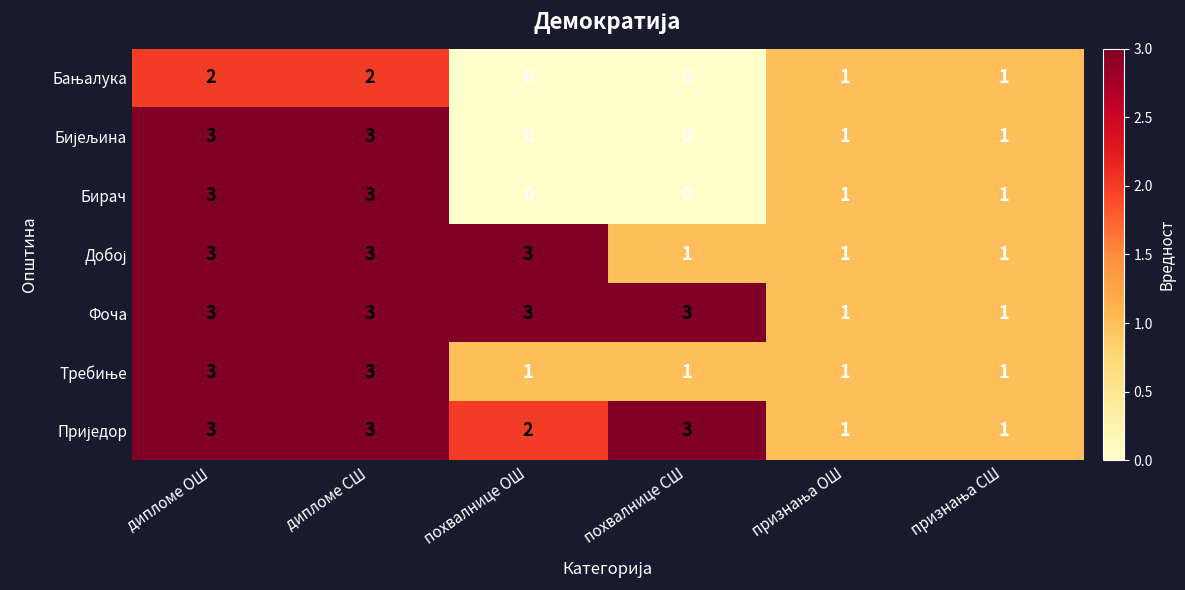

What is the spread (max minus min) of values at похвалнице ОШ?

3